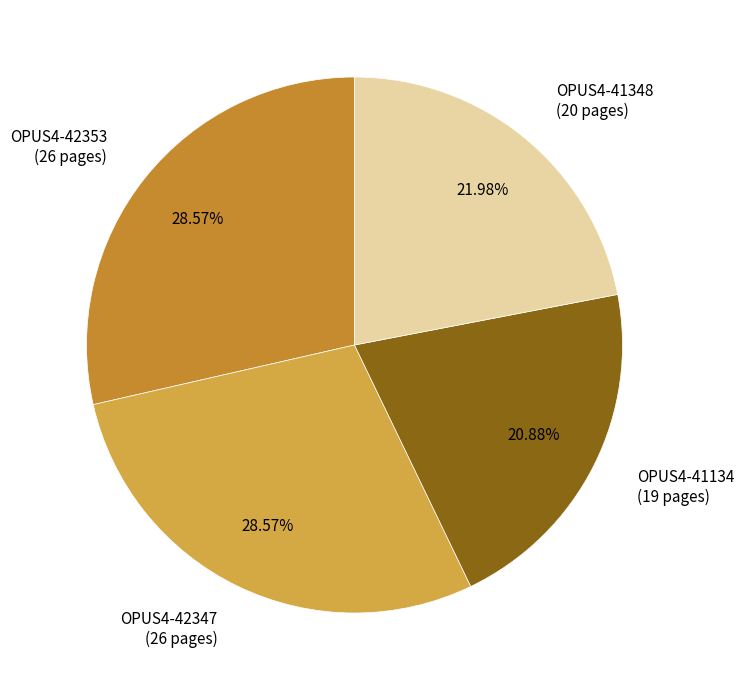

What is the smallest slice in the pie chart?

OPUS4-41134